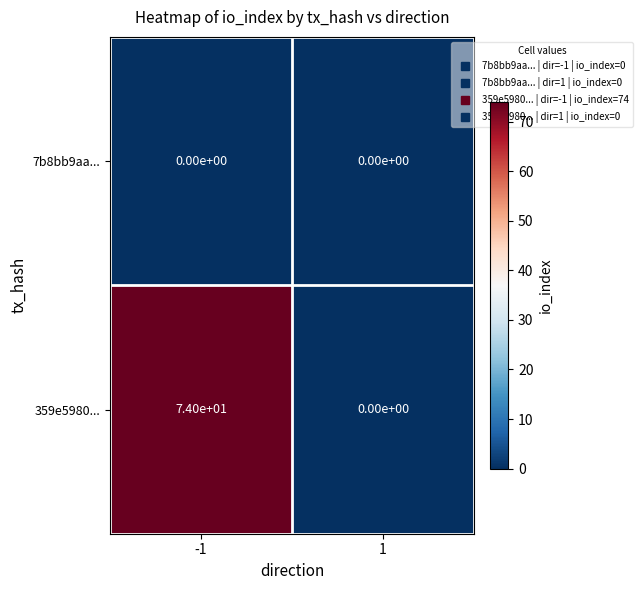

At how many categories does at least one series exceed 69?

1